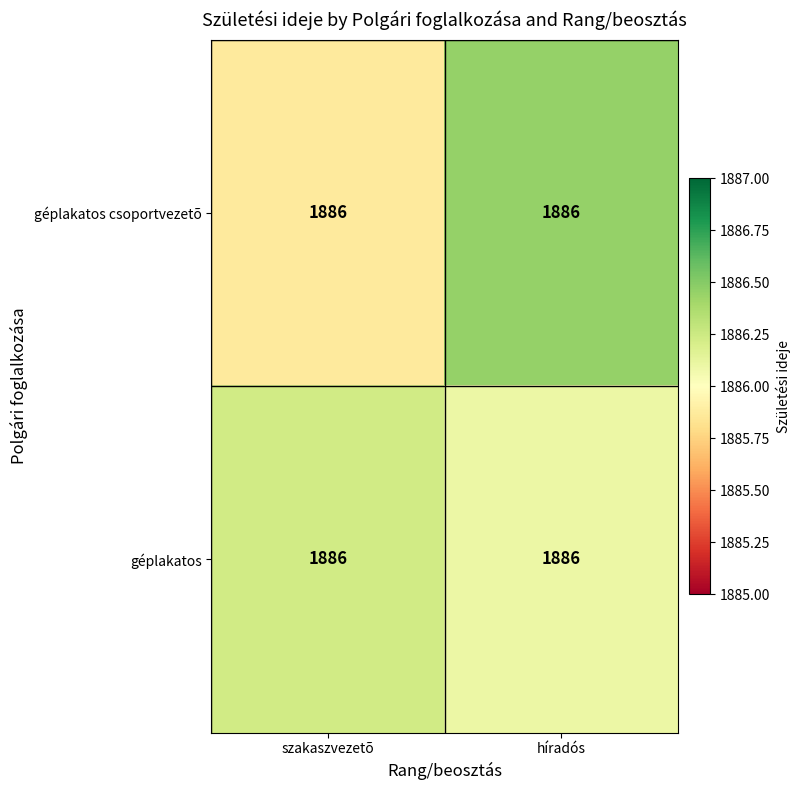

The value of géplakatos csoportvezetõ at híradós is 1886.5. True or false?

True